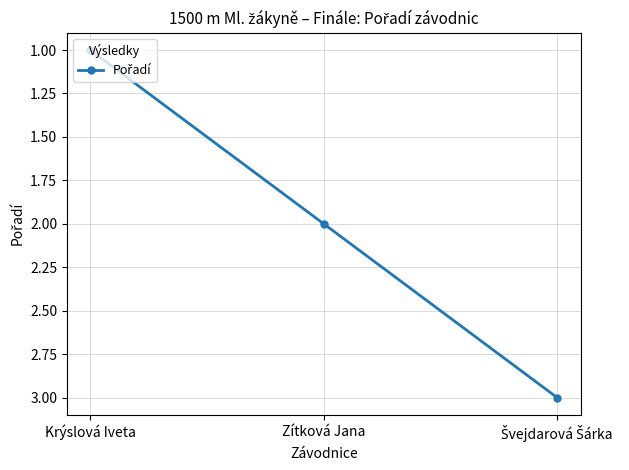

What is the maximum value shown in the chart?

3